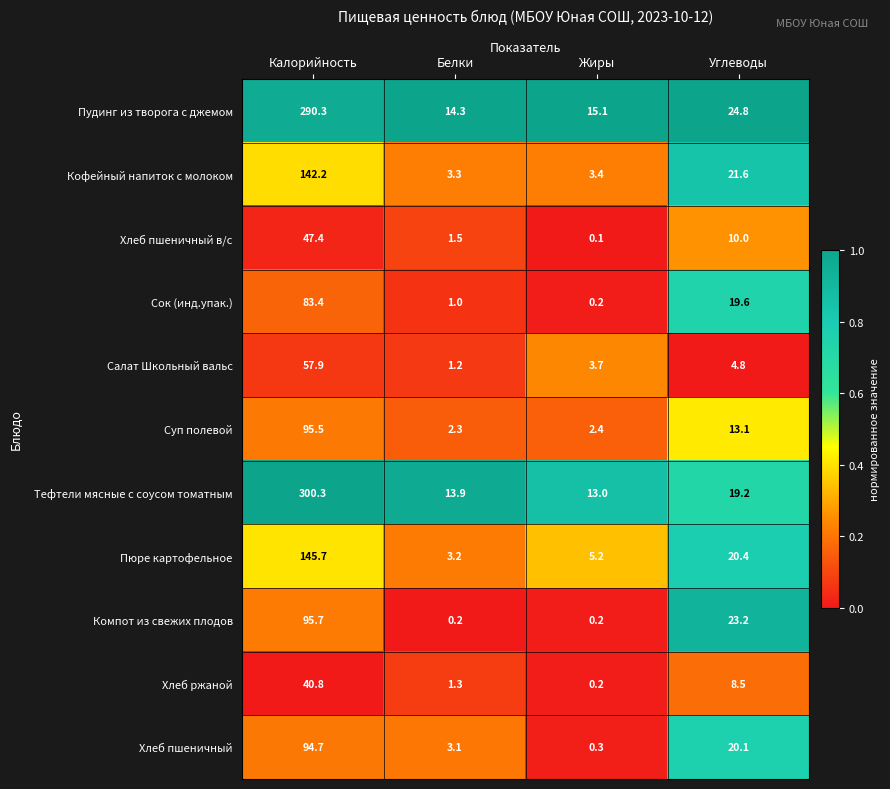

What is the sum of all Хлеб ржаной values?

50.8